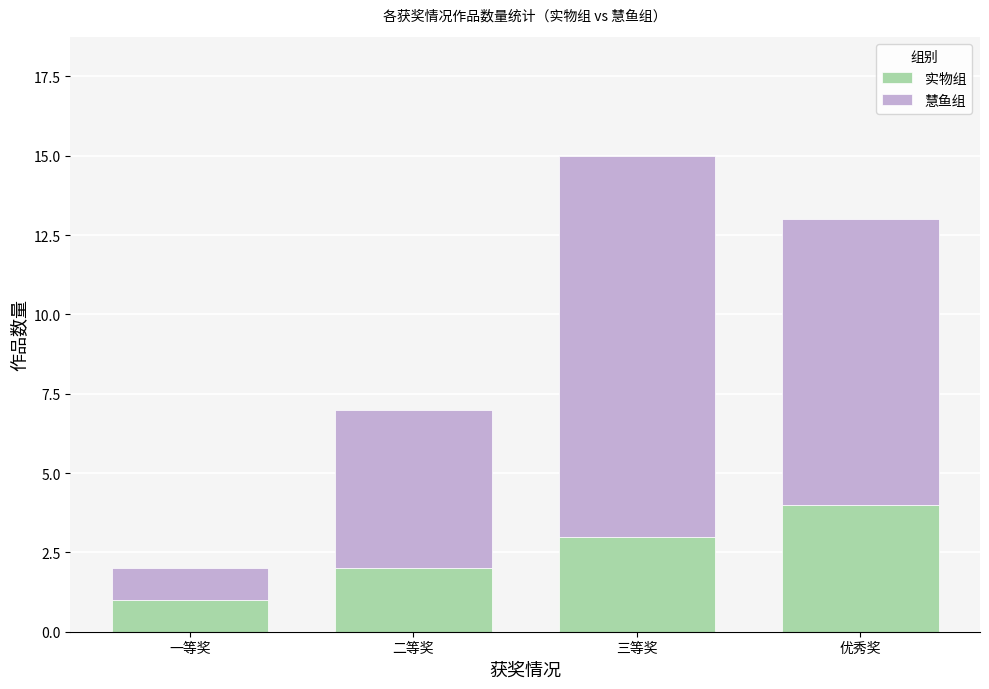

How many data points in 实物组 are less than 3?

2